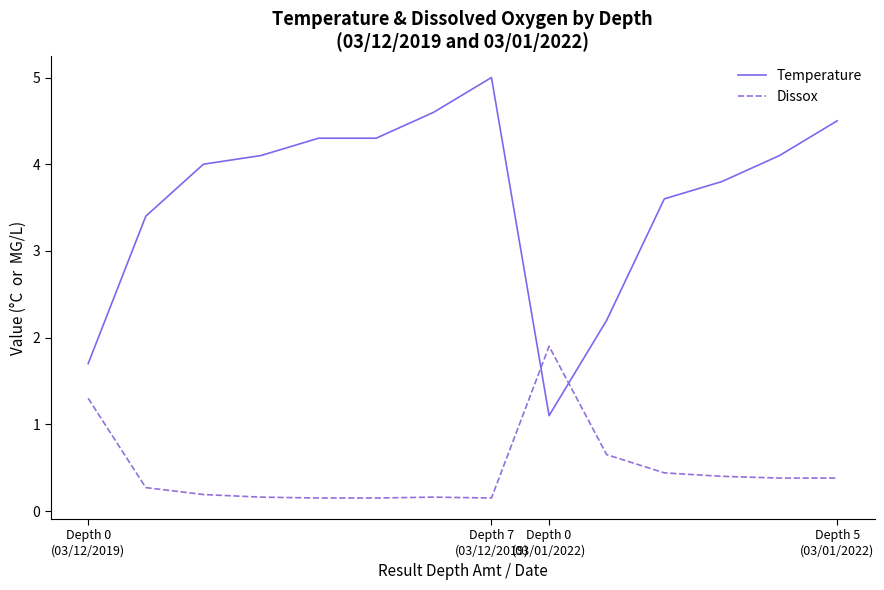

What is the greatest value displayed?

5.0